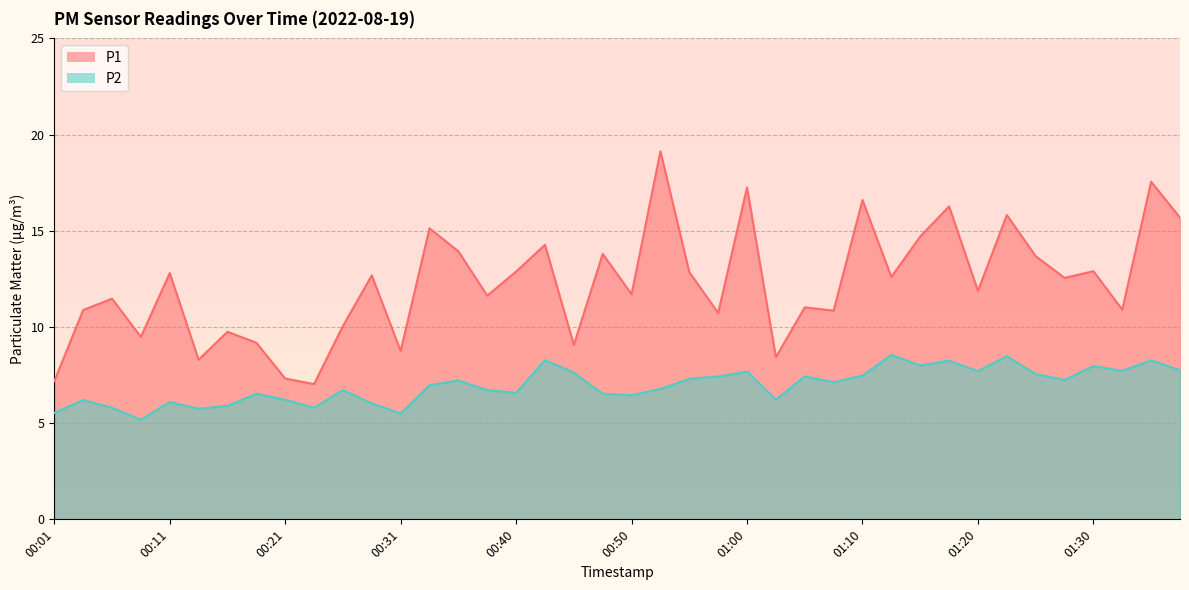

Is the value of P1 at 00:40 greater than the value of P2 at 01:30?

Yes